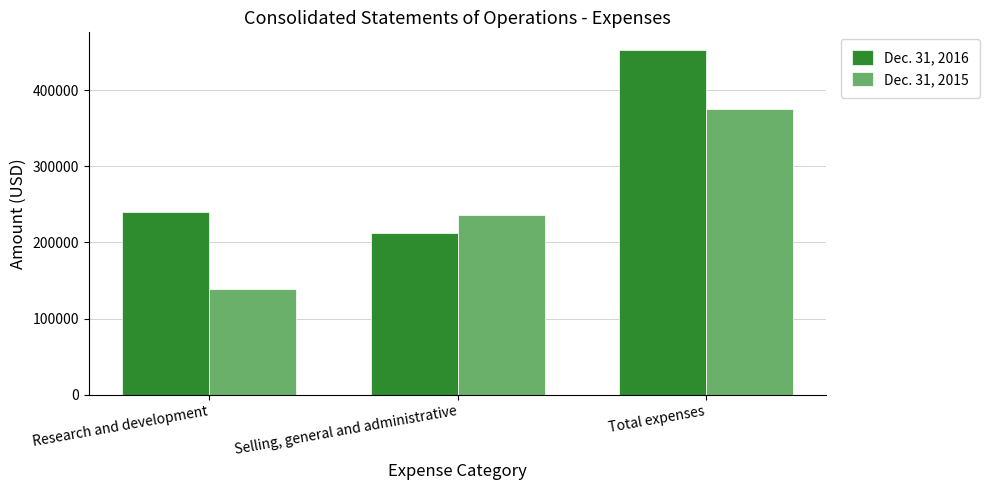

Is it true that Dec. 31, 2016 equals 240370 at Research and development?

True